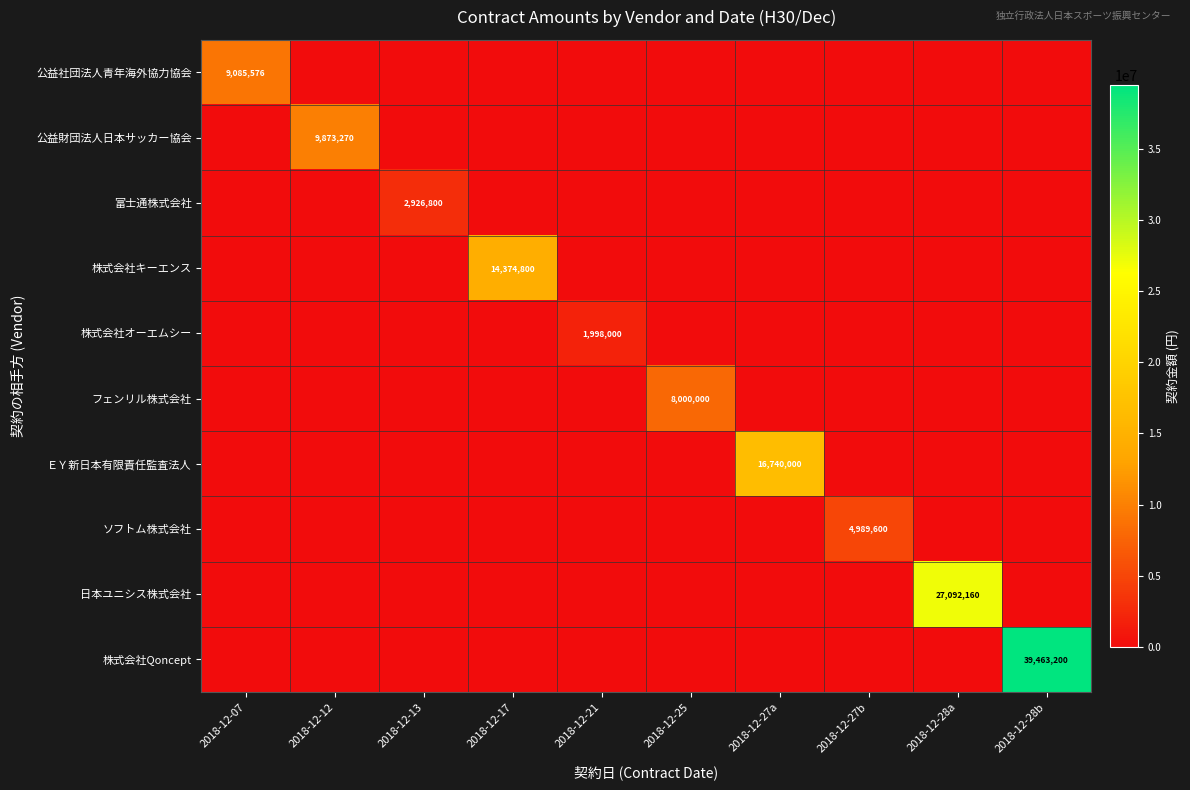

The value of 株式会社Qoncept at 2018-12-28b is 39463200. True or false?

True